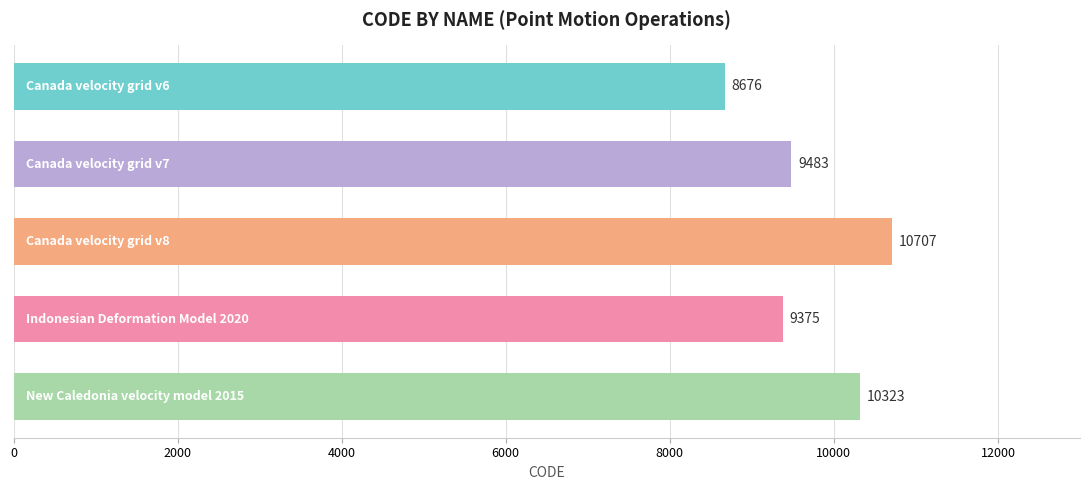

How many values are below 9483?

2